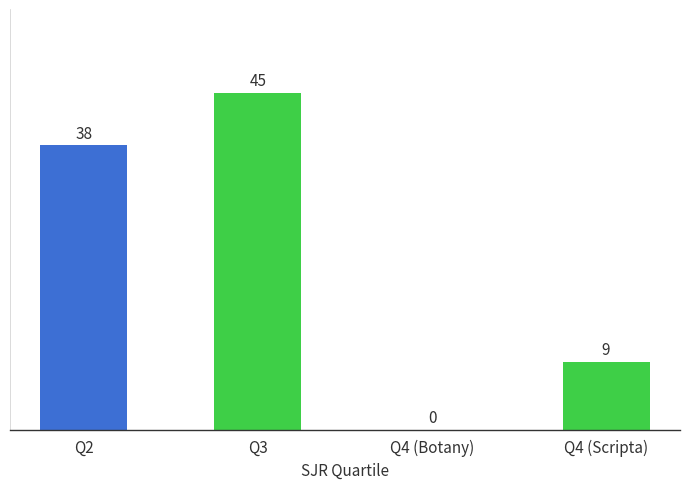

Is it true that the value at Q3 is 19?

False